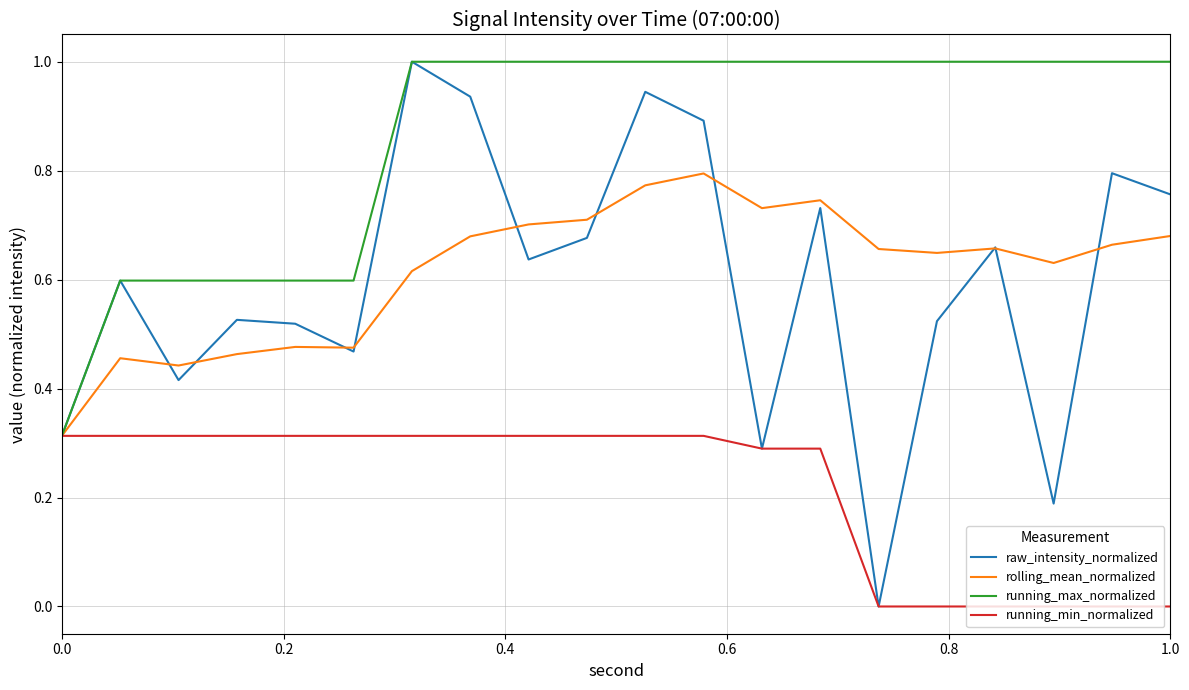

What are all the series names shown in the legend?

raw_intensity_normalized, rolling_mean_normalized, running_max_normalized, running_min_normalized